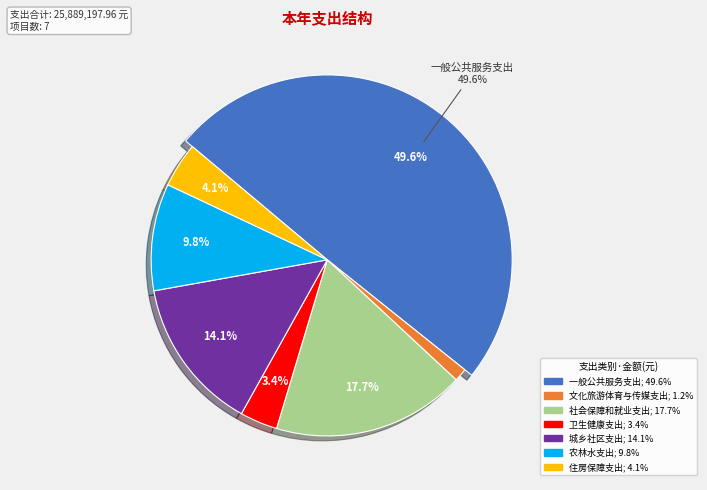

True or false: 卫生健康支出 accounts for 3% of the total.

True